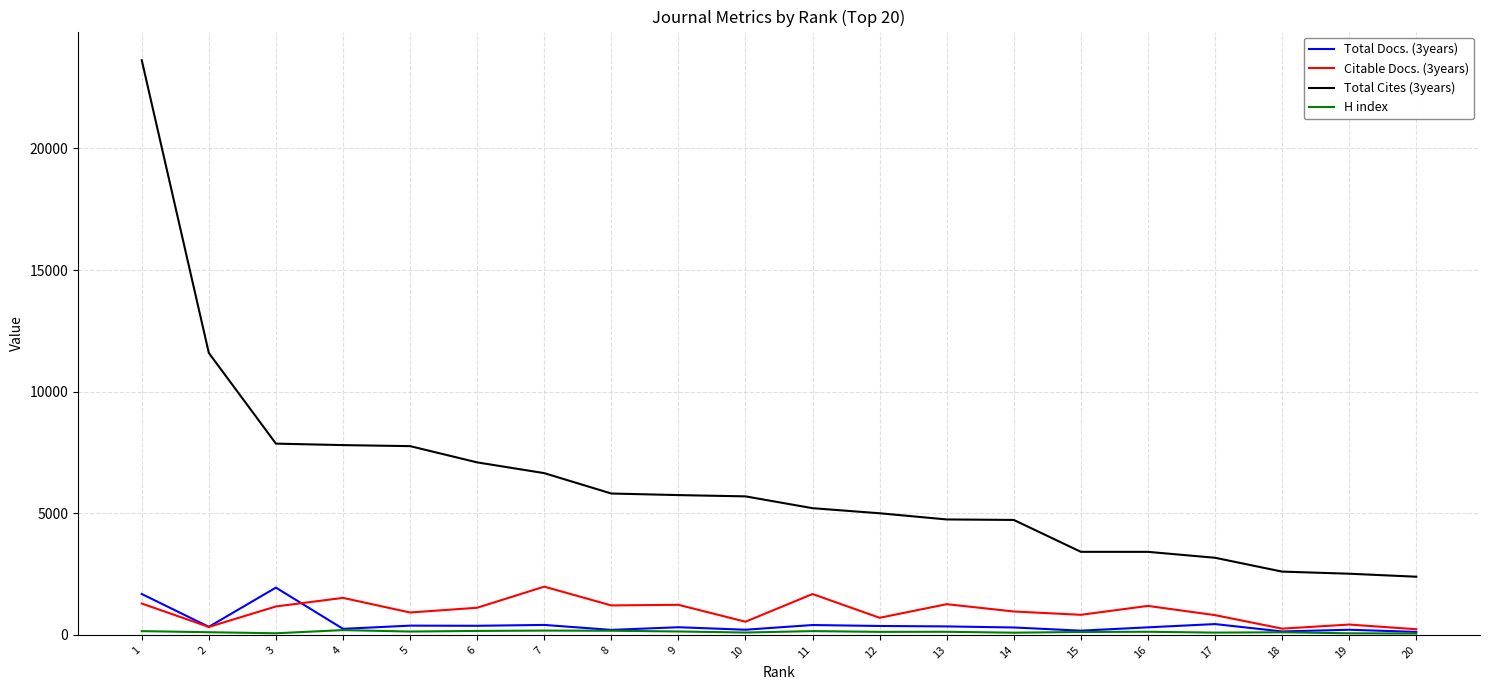

At which category is the sum across all series the highest?

1